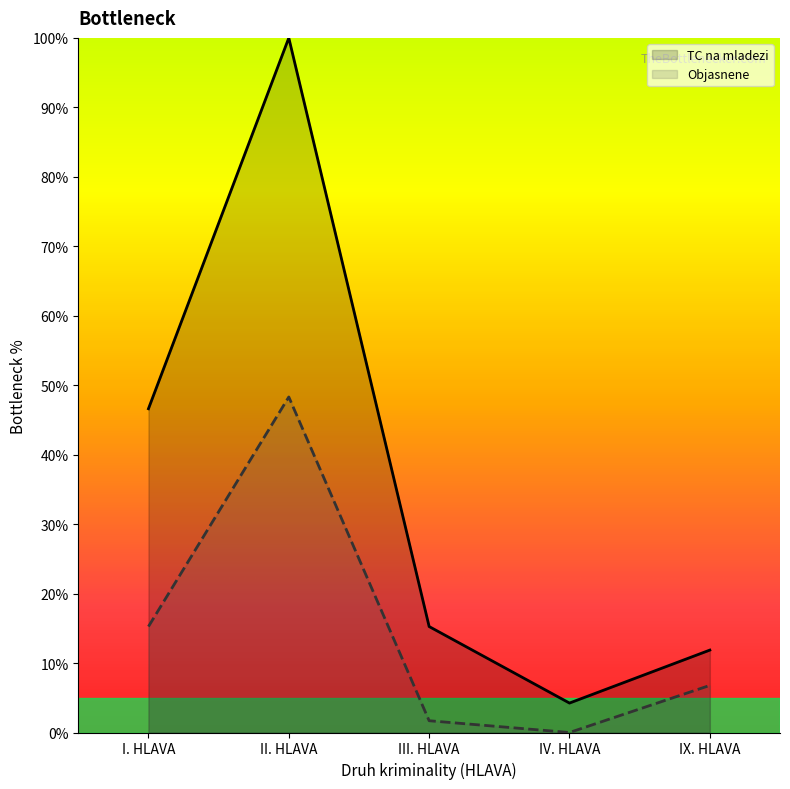

List the series in order of their peak value, highest first.

TC na mladezi, Objasnene